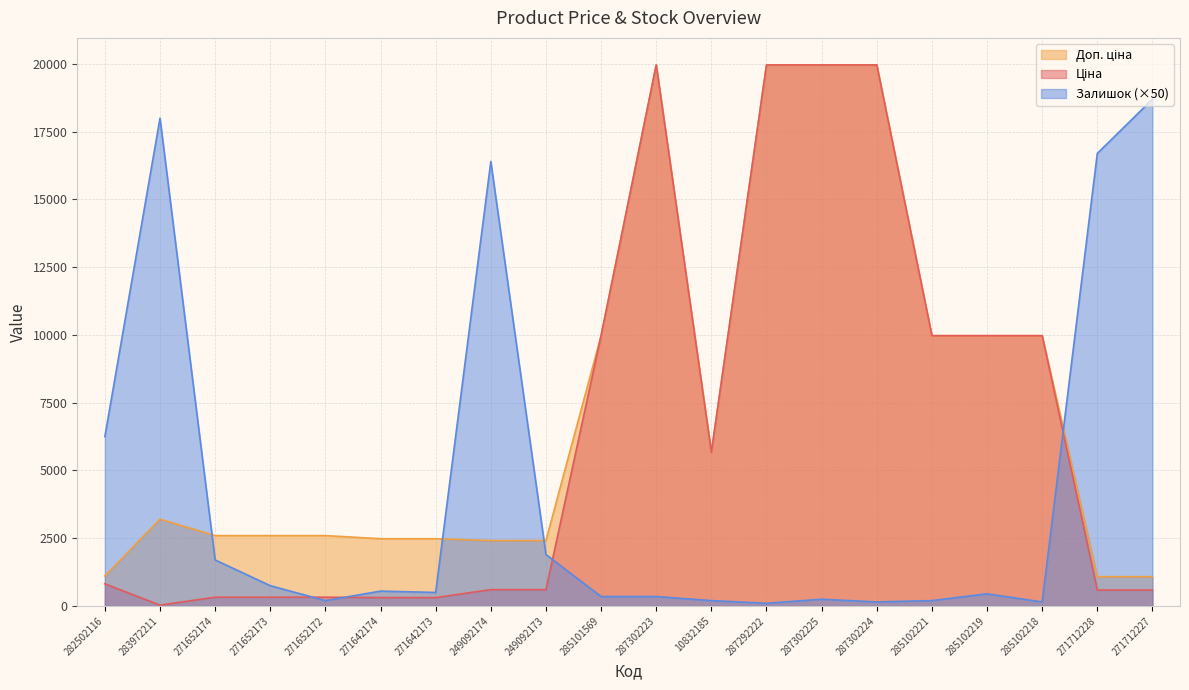

Rank the series by their average value, from lowest to highest.

Залишок, Ціна, Доп. ціна